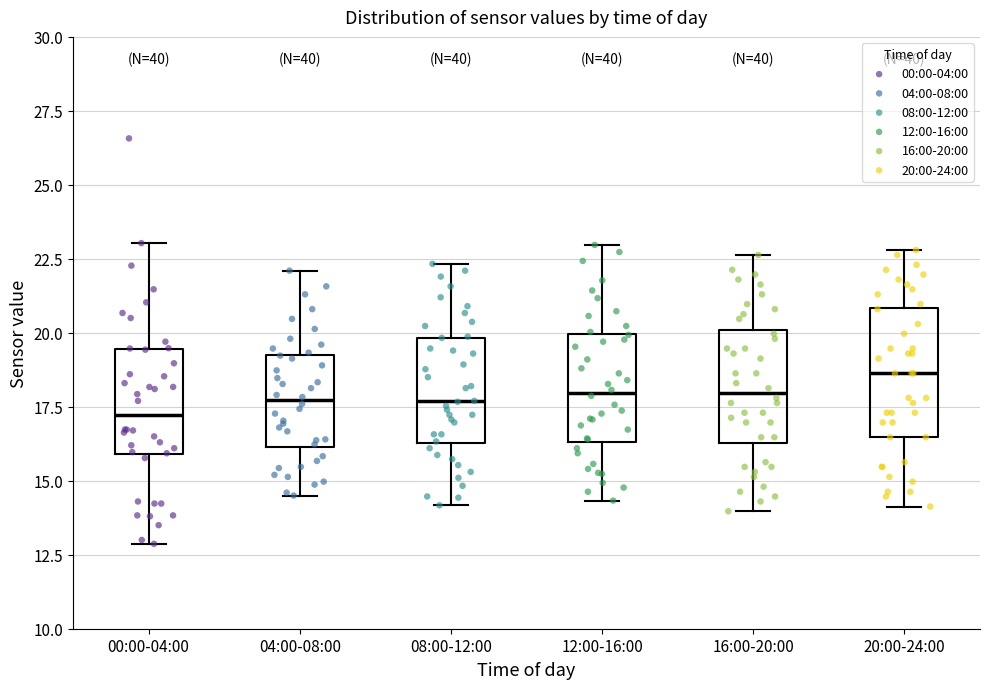

Comparing the boxes themselves (not the whiskers), which one is the tallest?

20:00-24:00